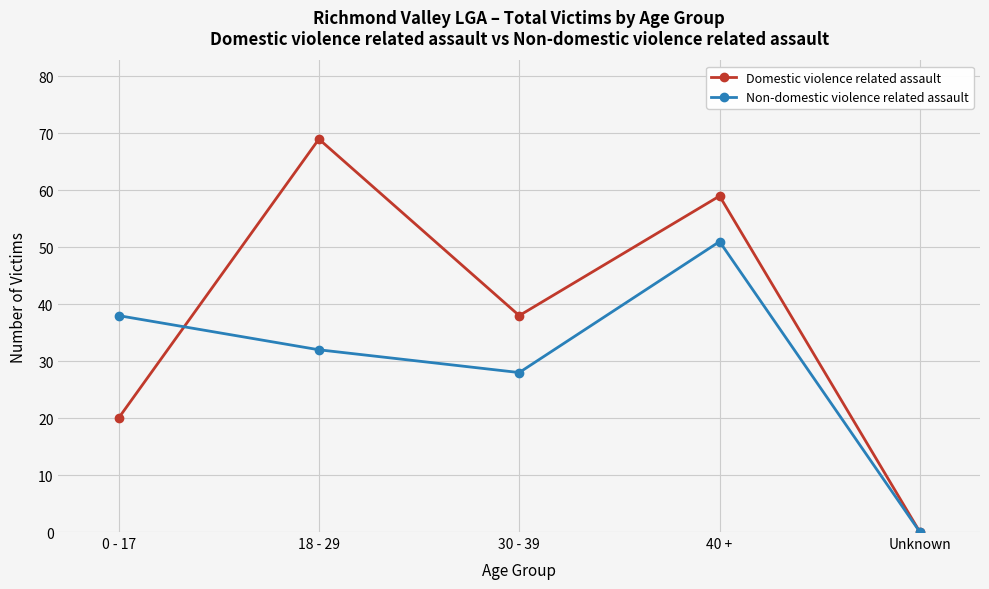

True or false: Non-domestic violence related assault and Domestic violence related assault intersect in this chart.

True